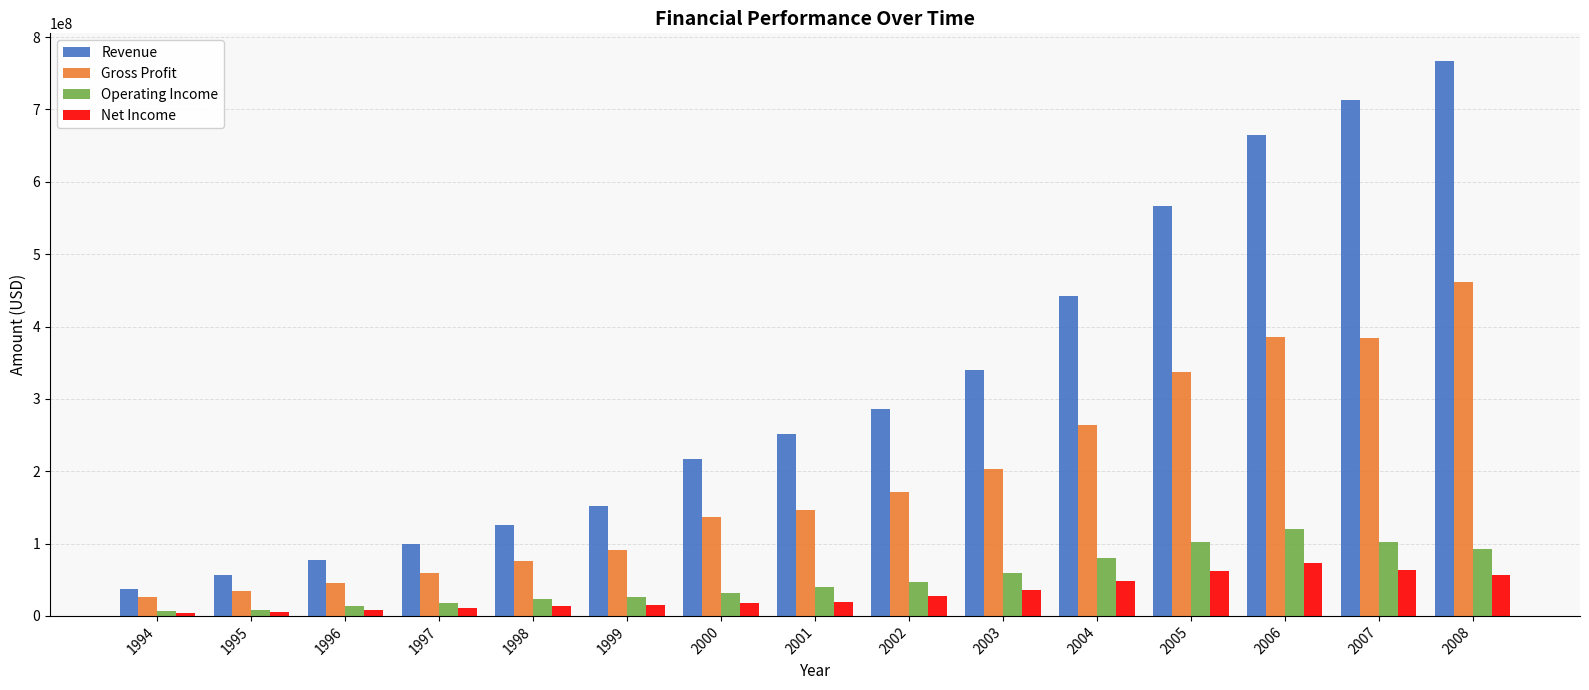

What is the sum of all Revenue values?

4794728328